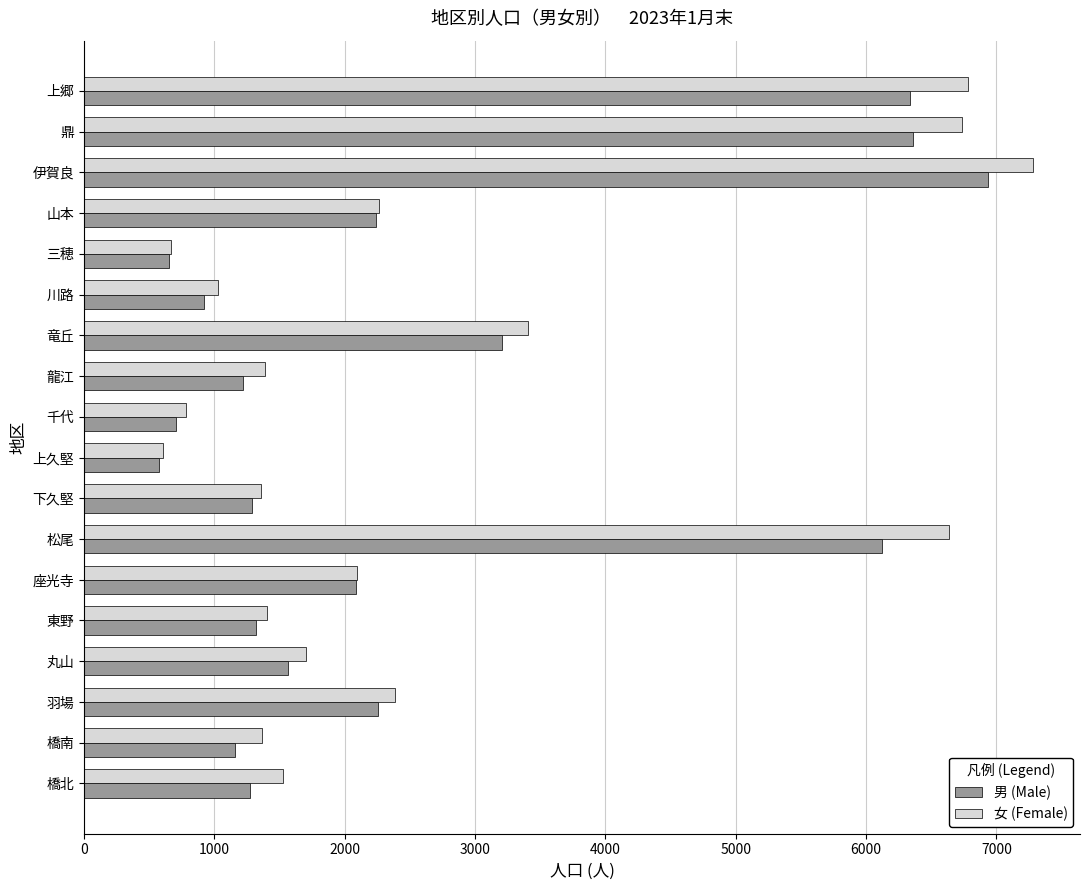

What are all the series names shown in the legend?

男 (Male), 女 (Female)